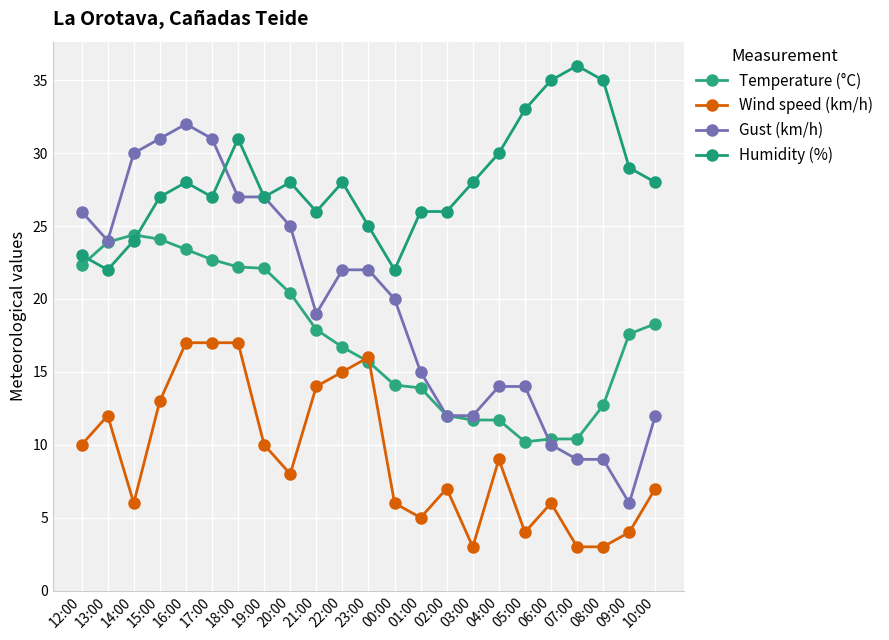

Where is the first local maximum for Humidity (%)?

16:00